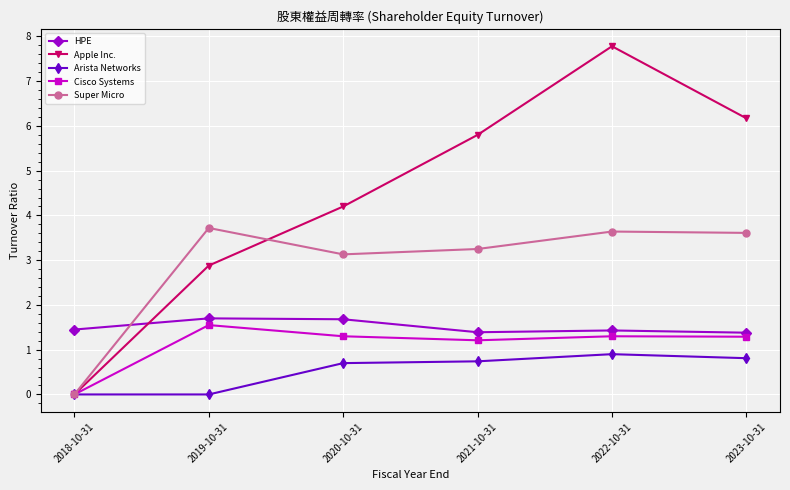

At which category does Cisco Systems reach its first local valley?

2021-10-31